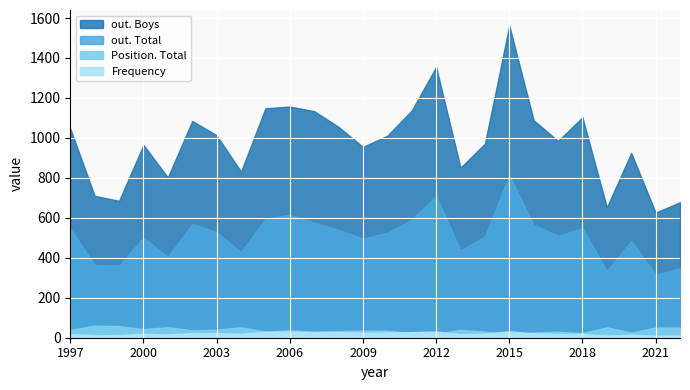

Is it true that Frequency equals 18 at 2013?

True